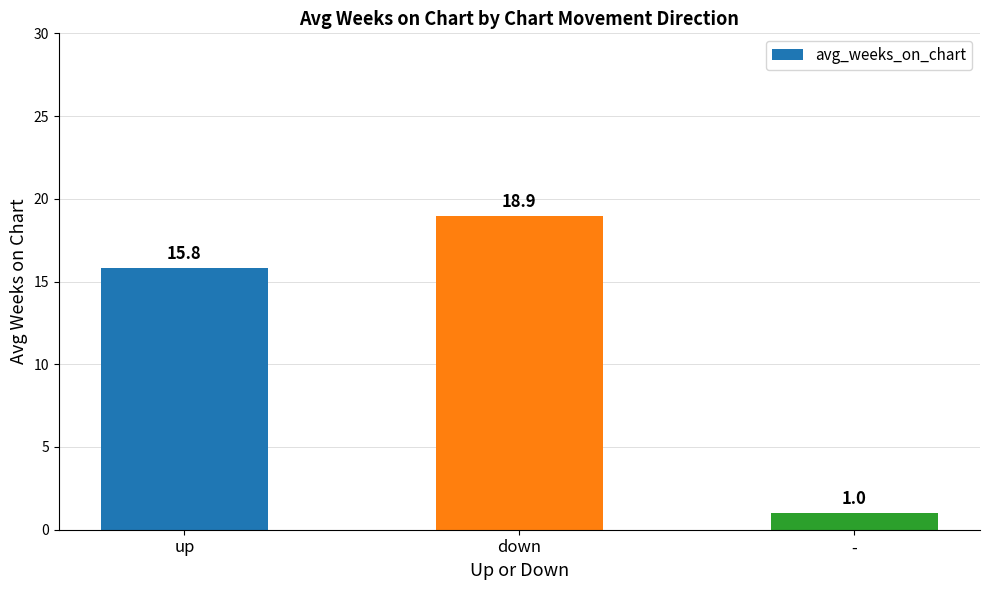

Rank the categories by value from highest to lowest.

down, up, -